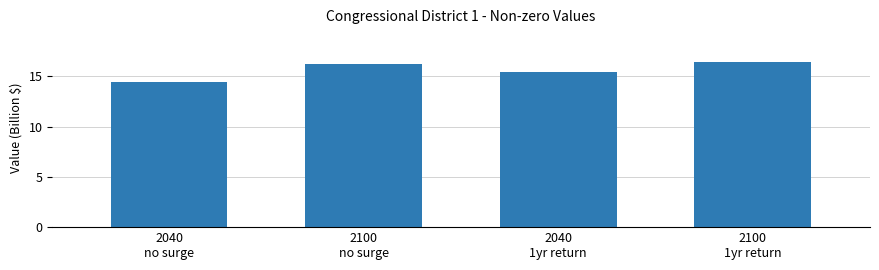

Reading left to right, list all the values displayed in this chart.

14.4	16.2	15.4	16.4